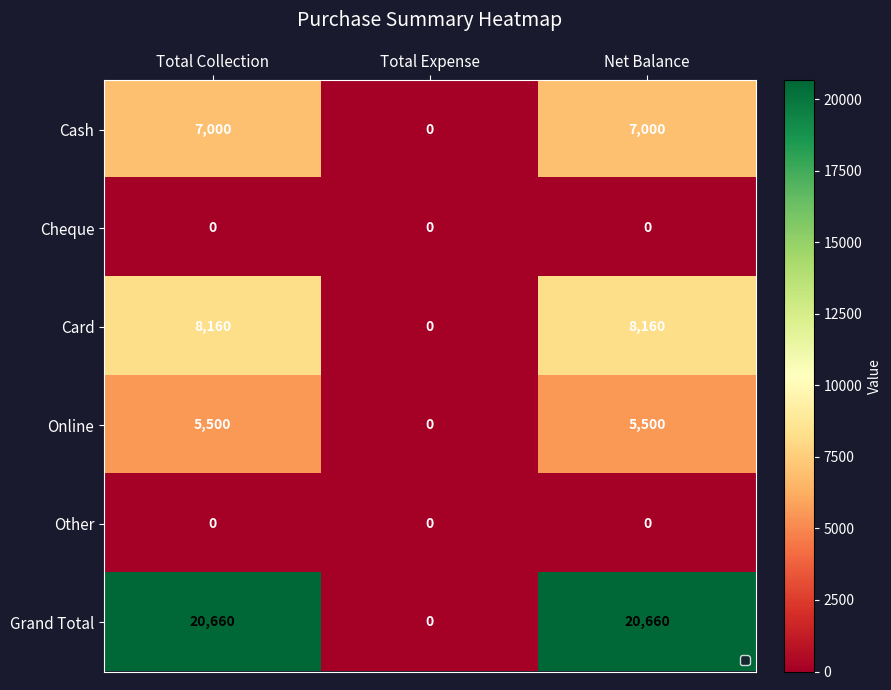

Is it true that Grand Total equals 11315 at Total Expense?

False